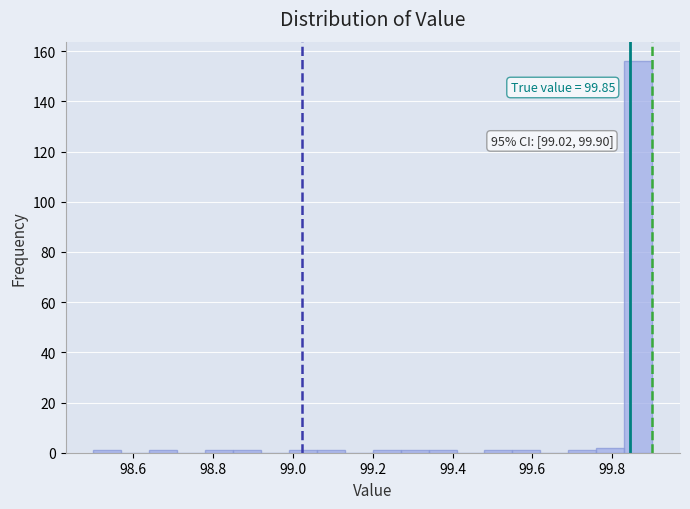

Around what value on the x-axis is the tallest bar? Give the approximate position of its centre, as read against the axis.

99.86